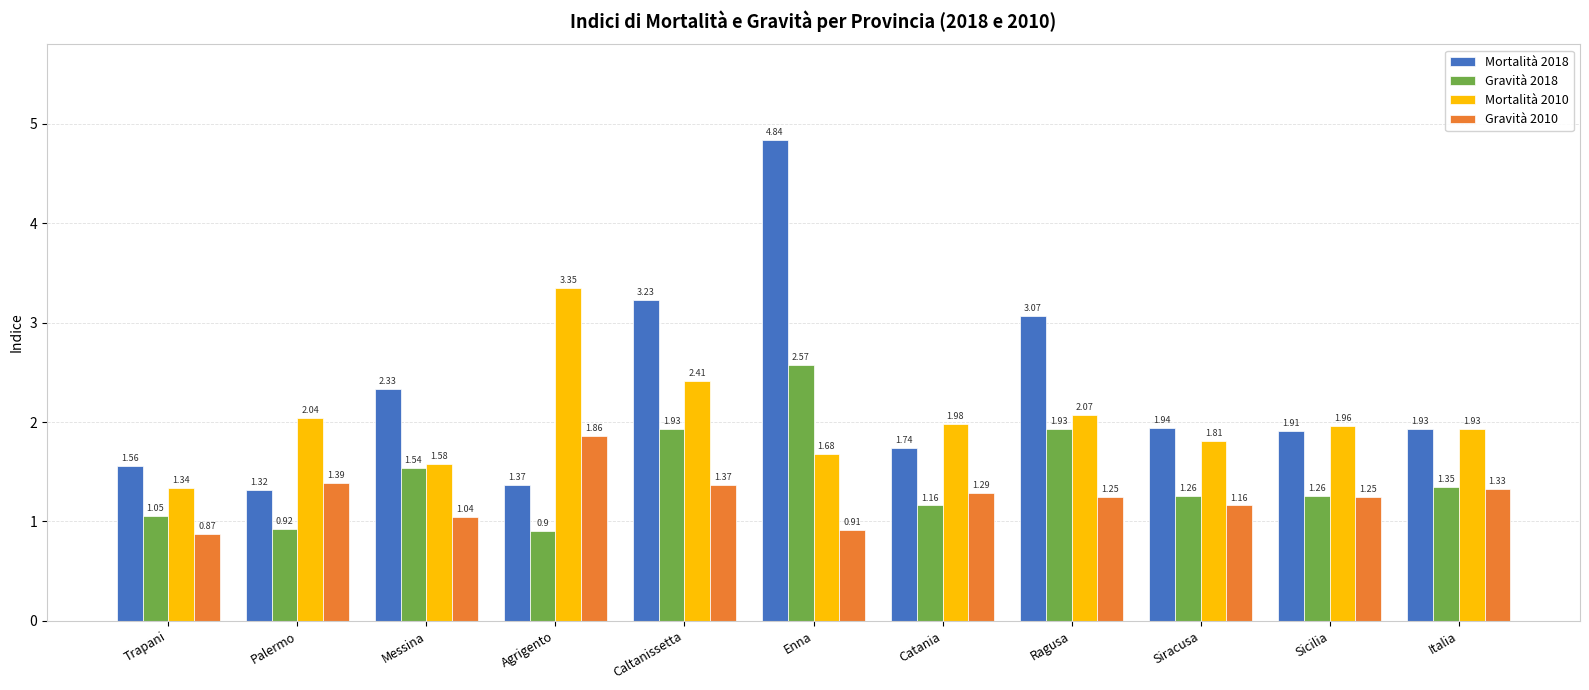

Which category has the lowest value in the Gravità 2010 series?

Trapani